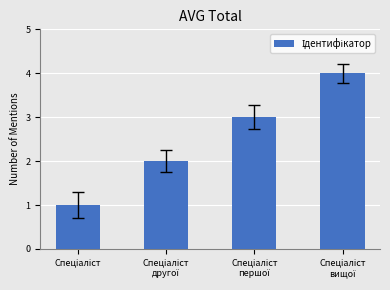

What is the greatest value displayed?

4